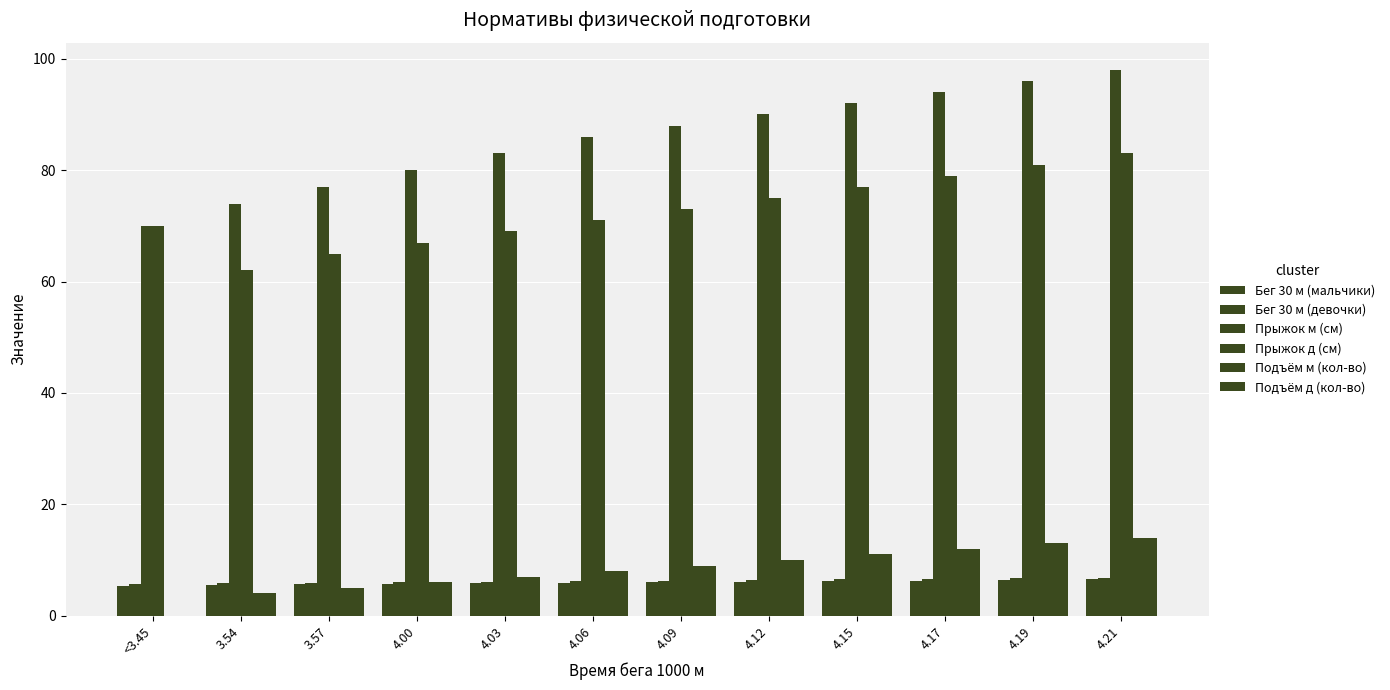

How many groups of bars are there?

12